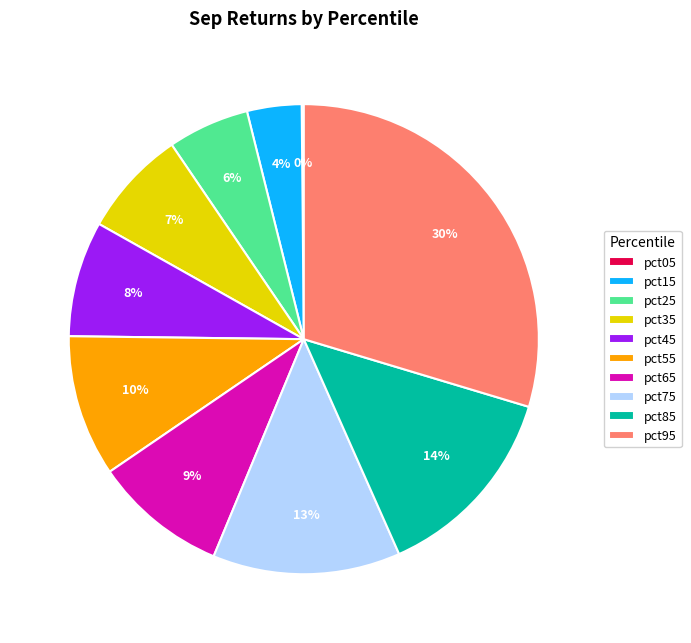

Between pct95 and pct25, which is larger?

pct95